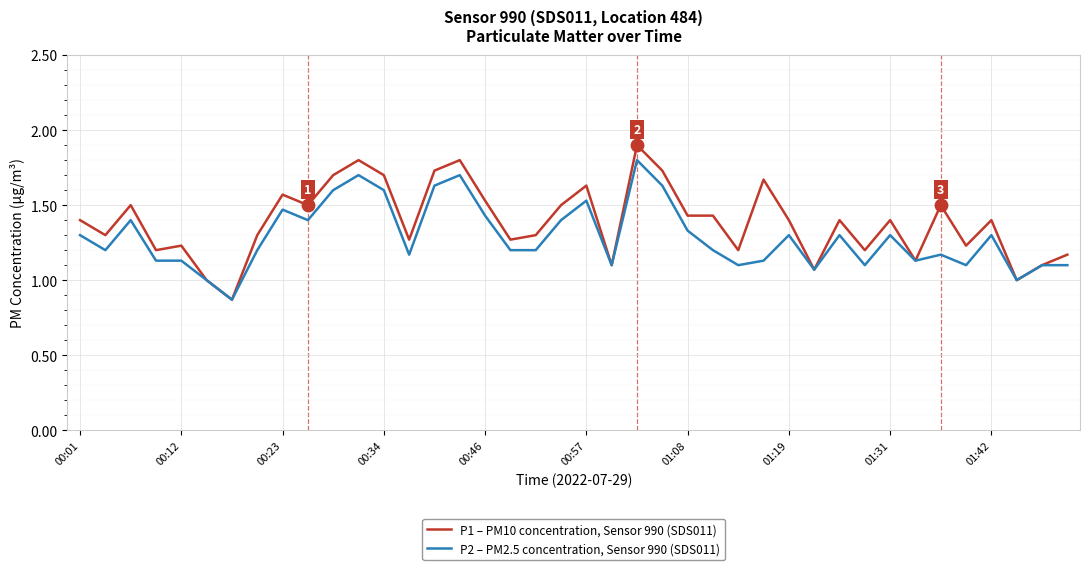

What is the maximum value for P2 – PM2.5 concentration, Sensor 990 (SDS011)?

1.8